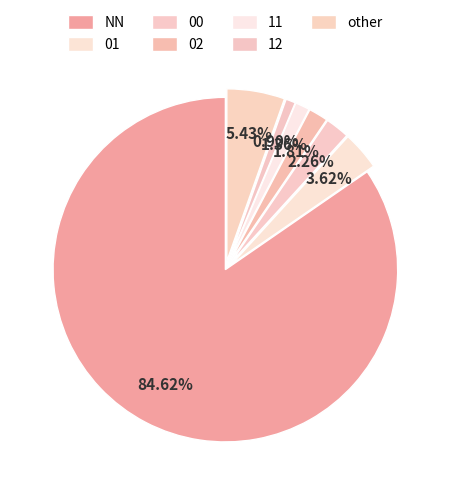

Which slice represents more than half of the pie?

NN